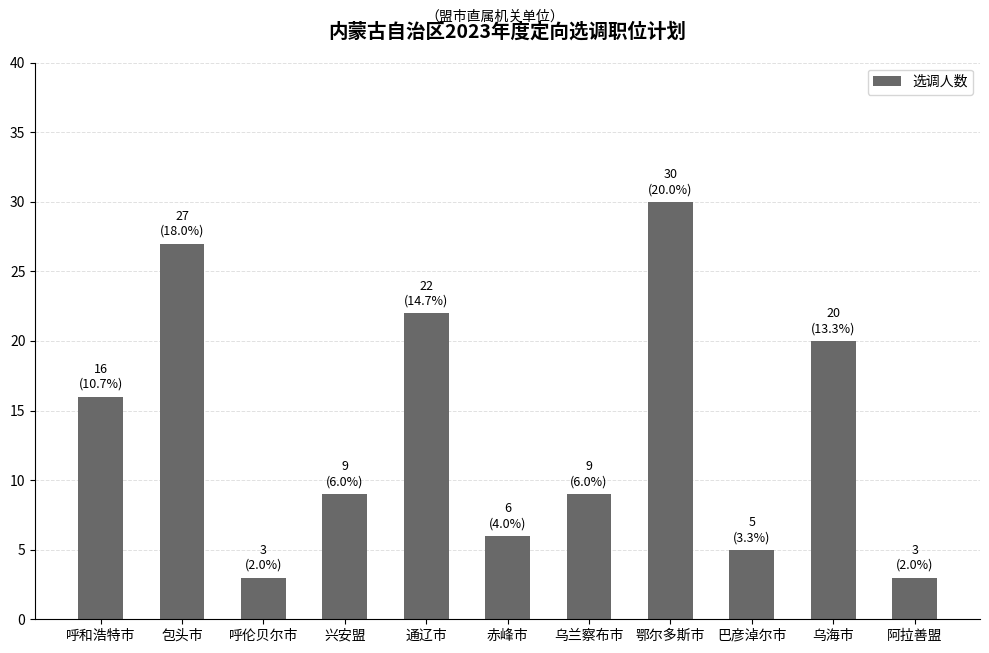

What position from the left is 通辽市?

5